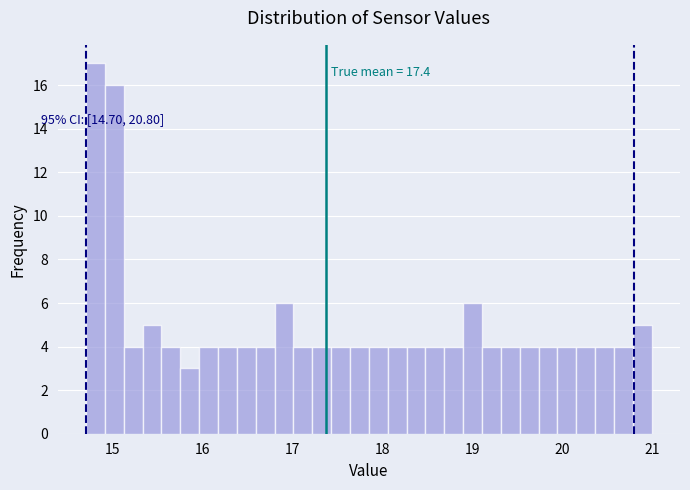

Read against the x-axis, roughly where is the centre of the tallest bar?

14.8